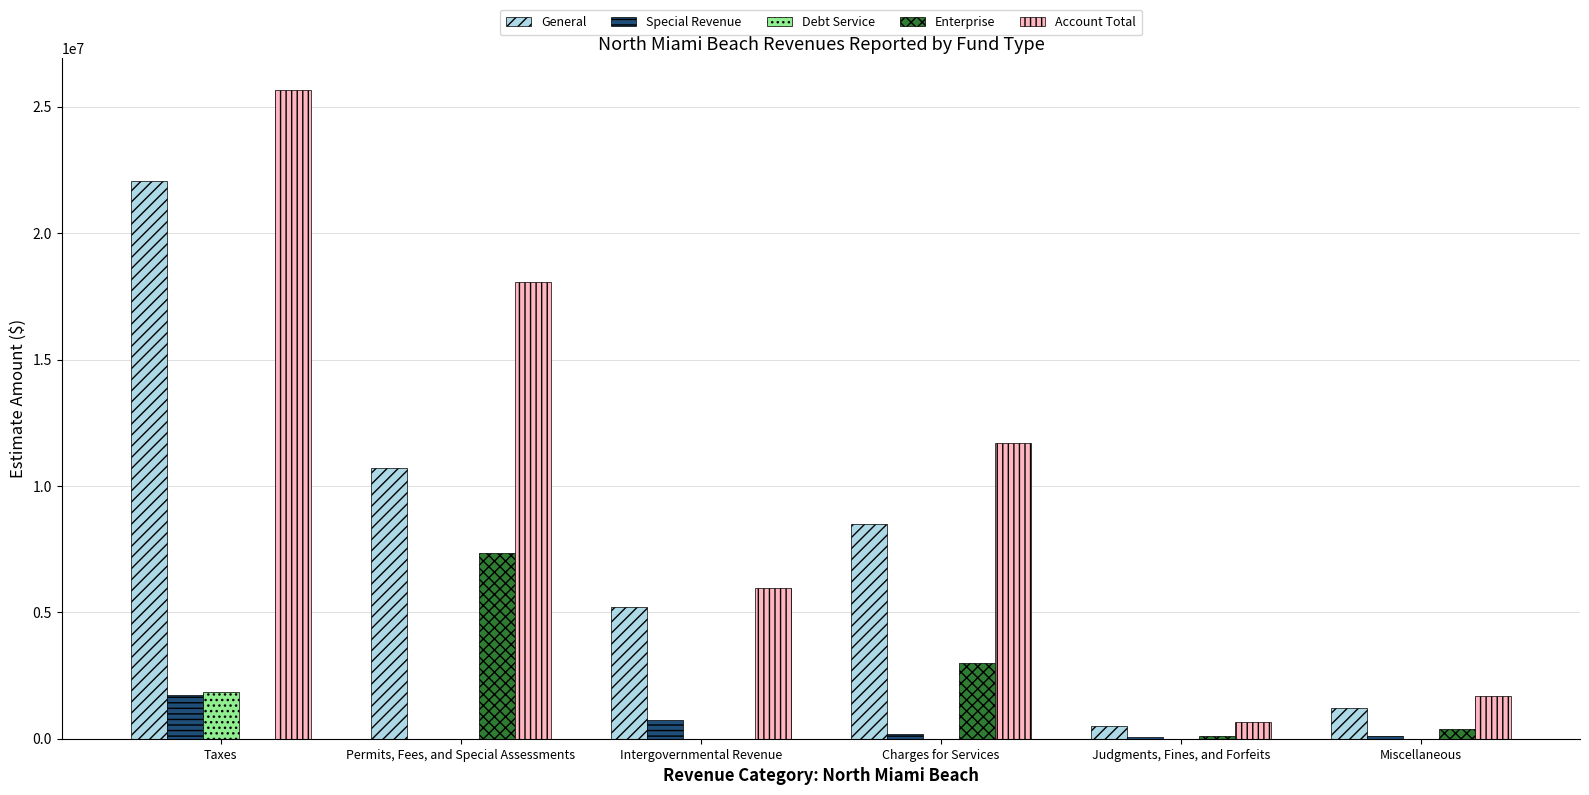

Which series changed the most between Permits, Fees, and Special Assessments and Intergovernmental Revenue?

Account Total